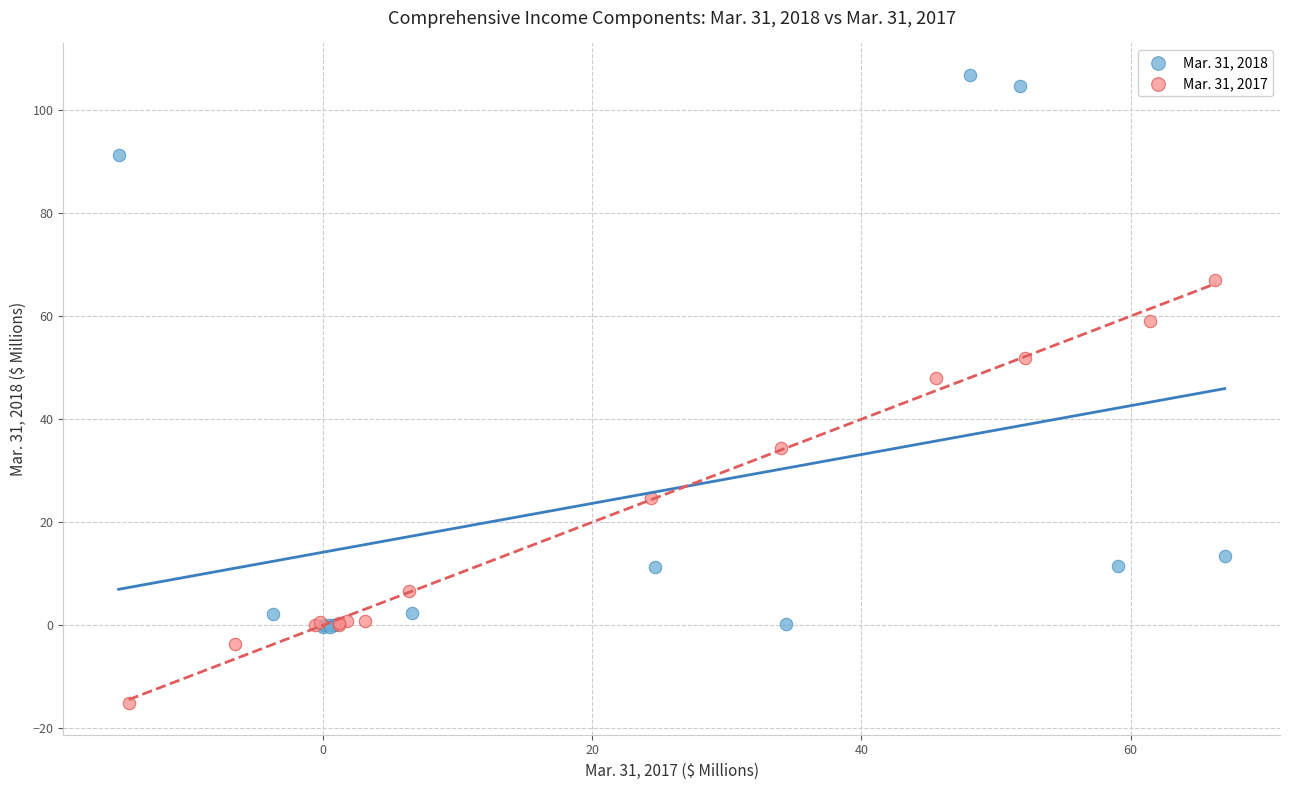

What are all the series names shown in the legend?

Mar. 31, 2018, Mar. 31, 2017